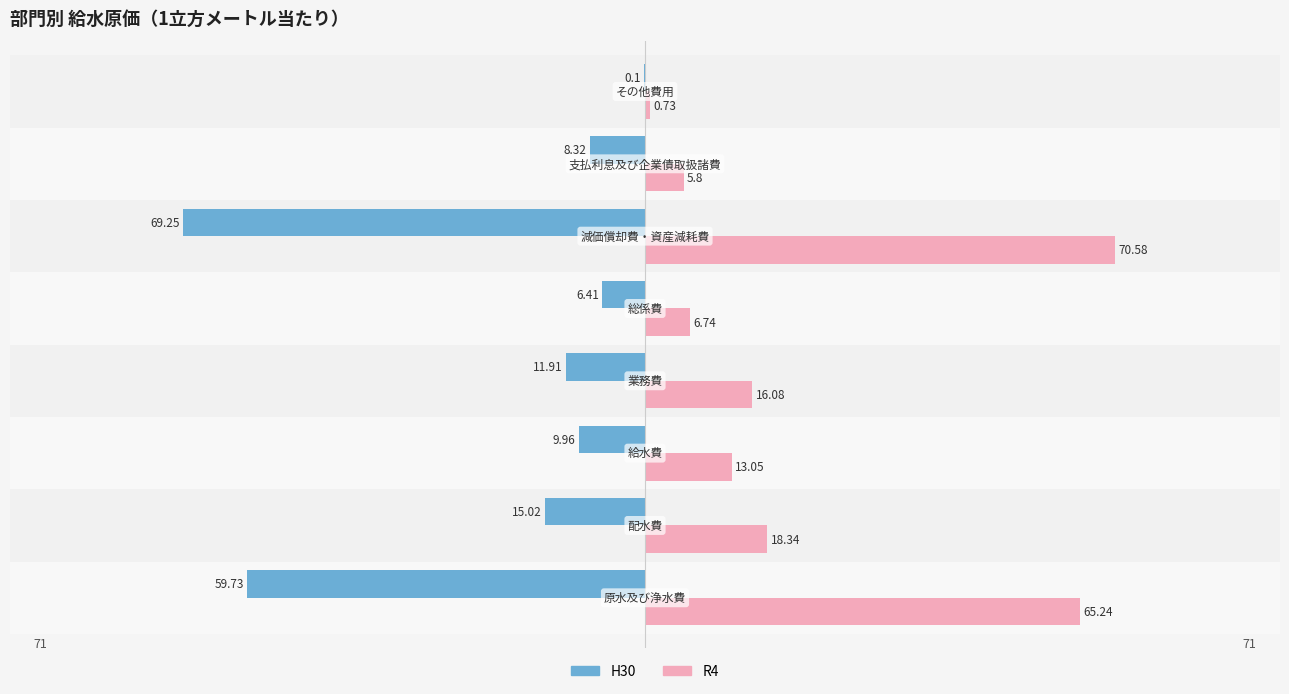

What are all the series names shown in the legend?

H30, R4